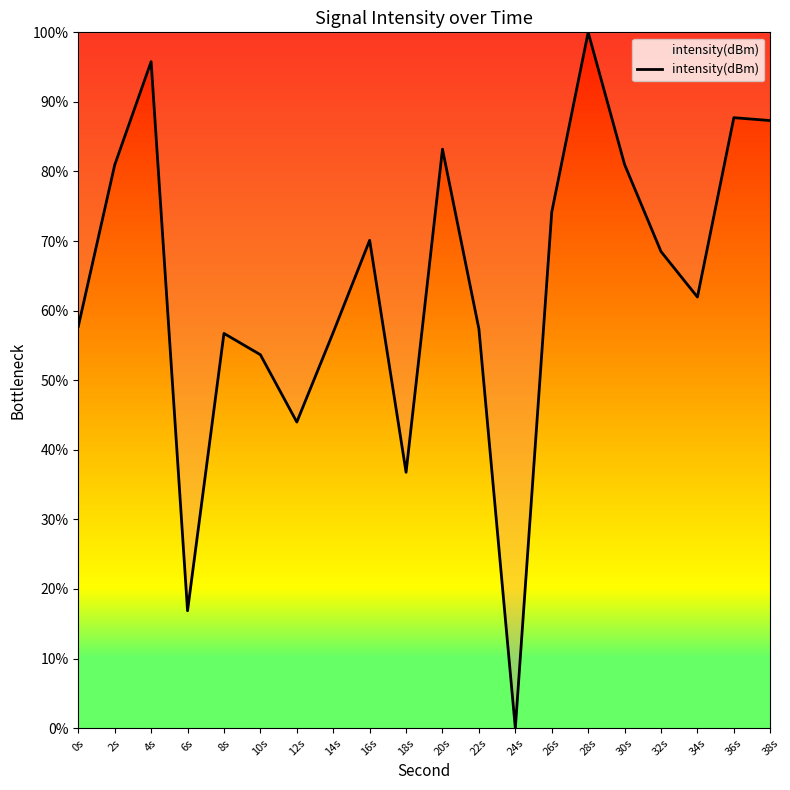

What position from the right is 2s?

19